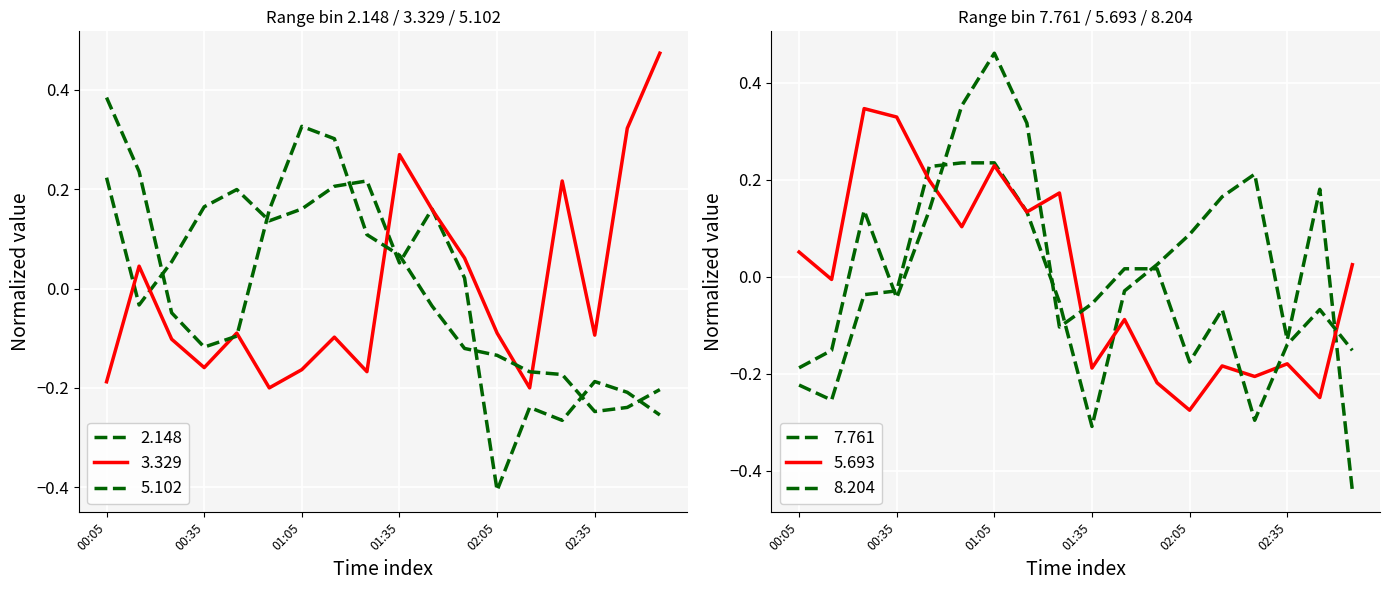

What is the minimum value shown in the chart?

-0.4